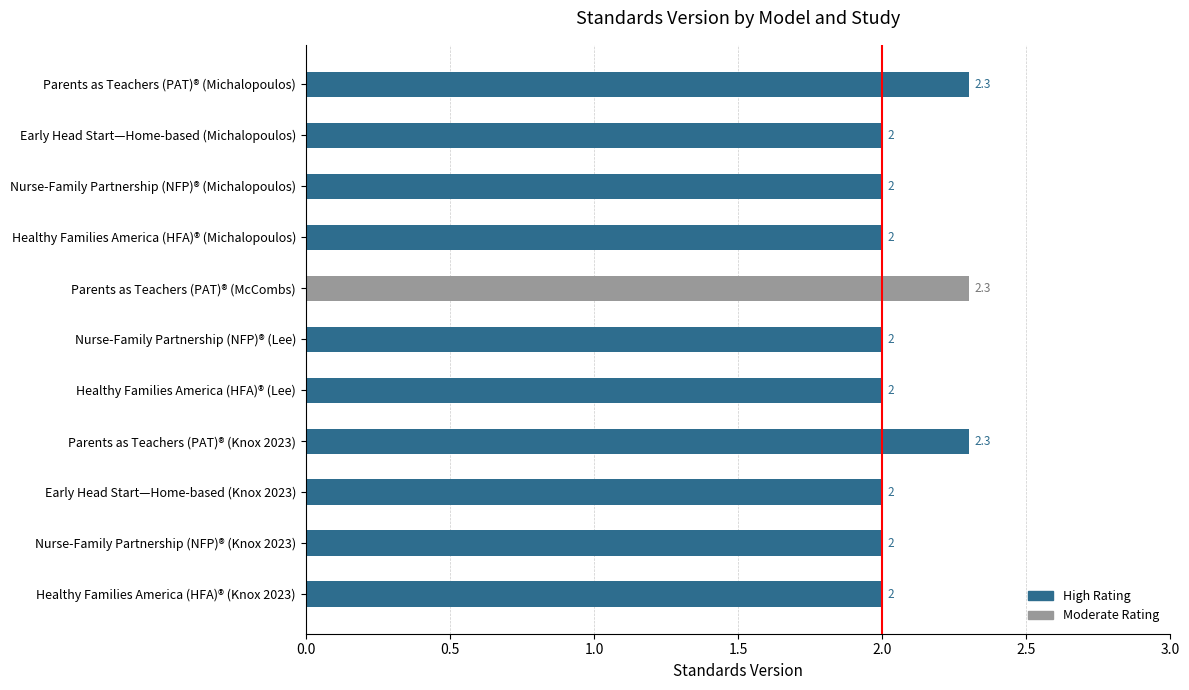

The value at Healthy Families America (HFA)® (Knox 2023) is 3.5. True or false?

False